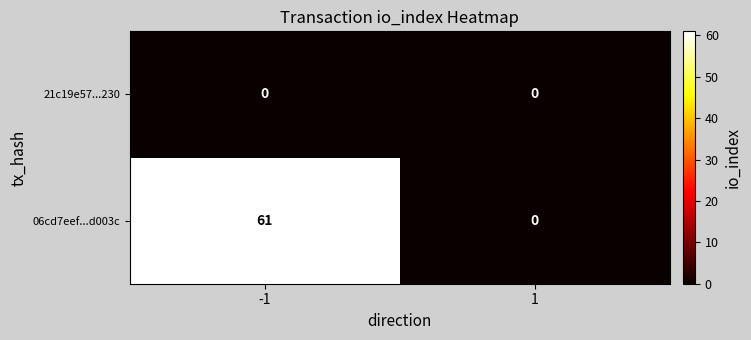

What is the difference between the maximum and minimum values in the 06cd7eef...d003c series?

61